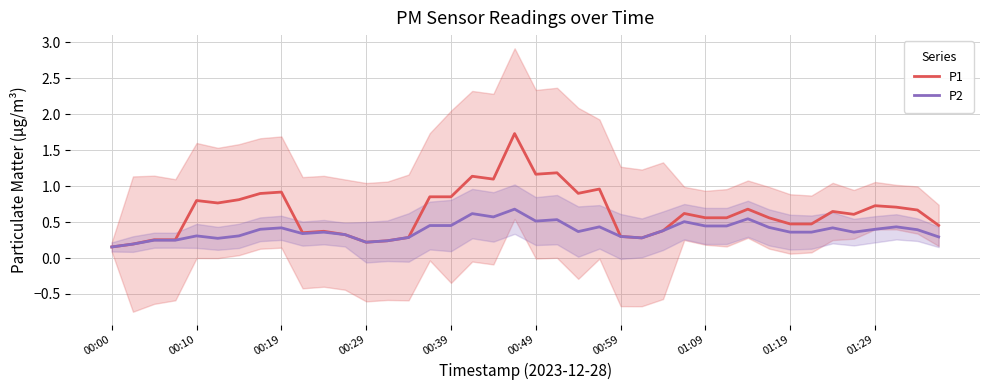

What is the maximum value for P1?

1.7